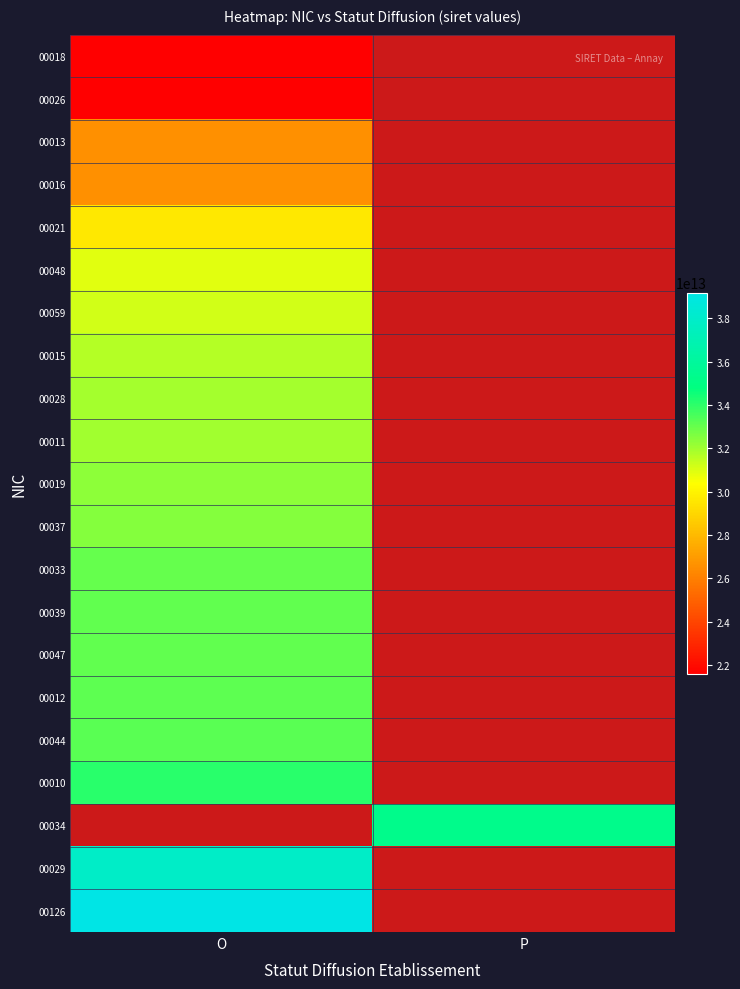

Rank the series by their maximum value, from lowest to highest.

00018, 00026, 00013, 00016, 00021, 00048, 00059, 00015, 00028, 00011, 00019, 00037, 00033, 00039, 00047, 00012, 00044, 00010, 00034, 00029, 00126